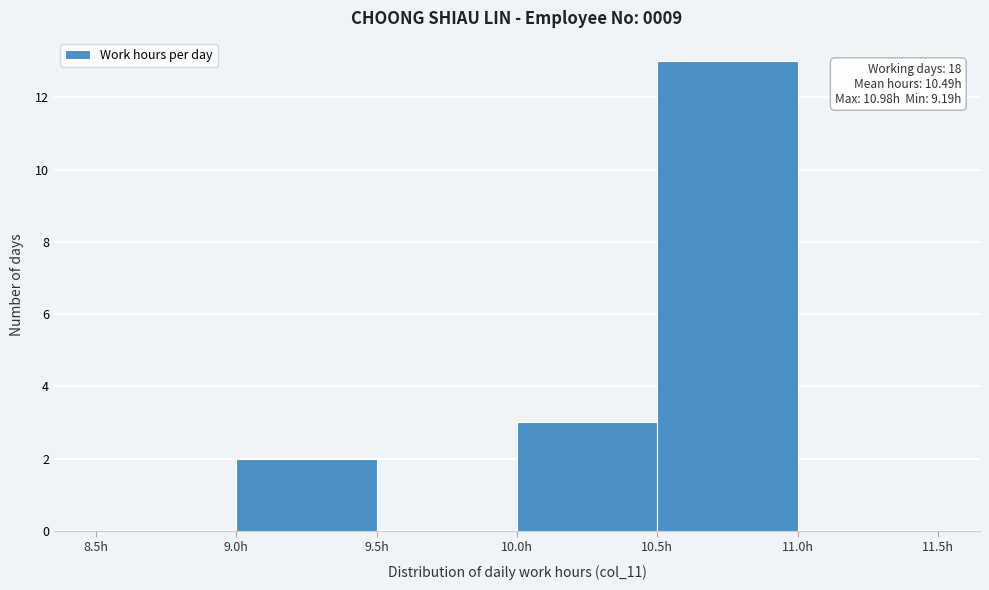

Over which range of the x-axis is the bar tallest?

10.5 to 11.0